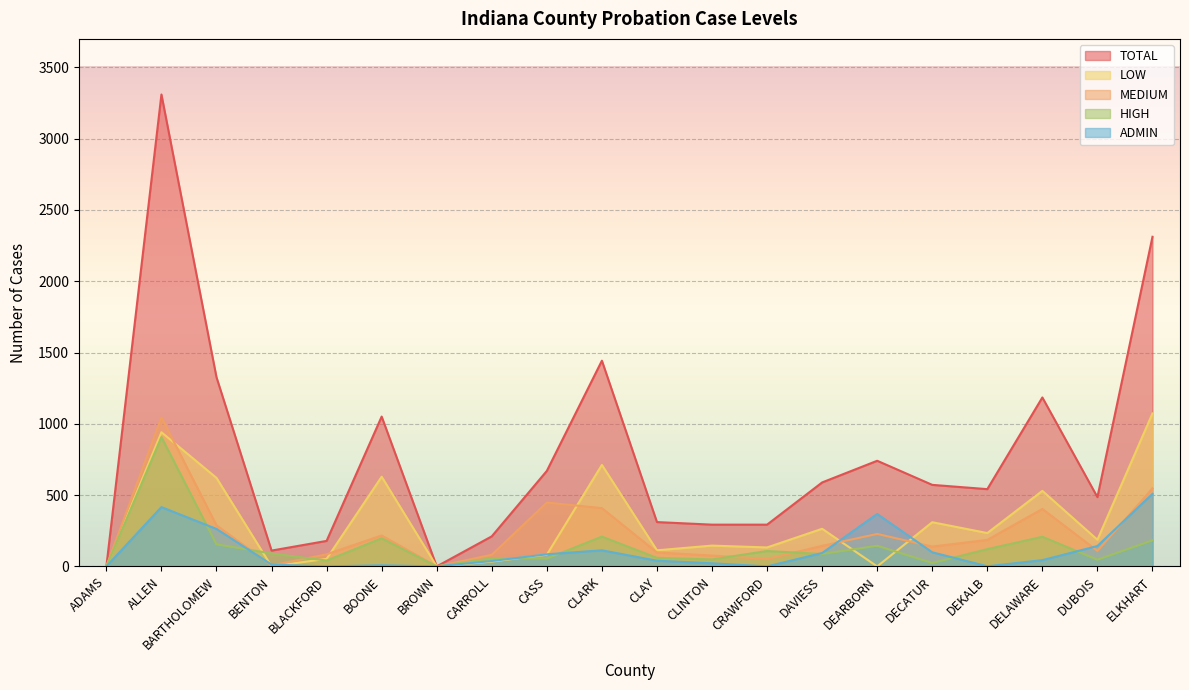

Read the TOTAL value at CLAY, to the nearest 100.

300